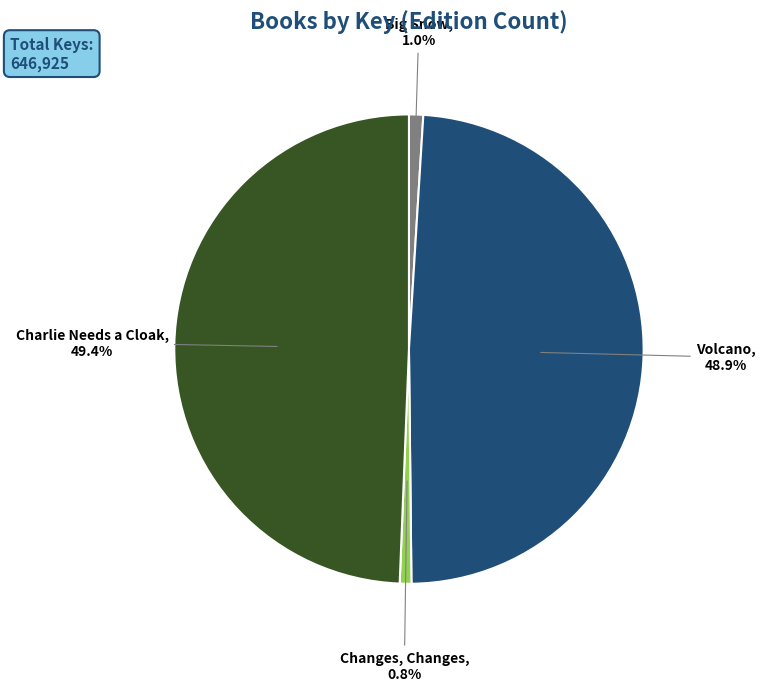

What is the largest slice in the pie chart?

Charlie Needs a Cloak